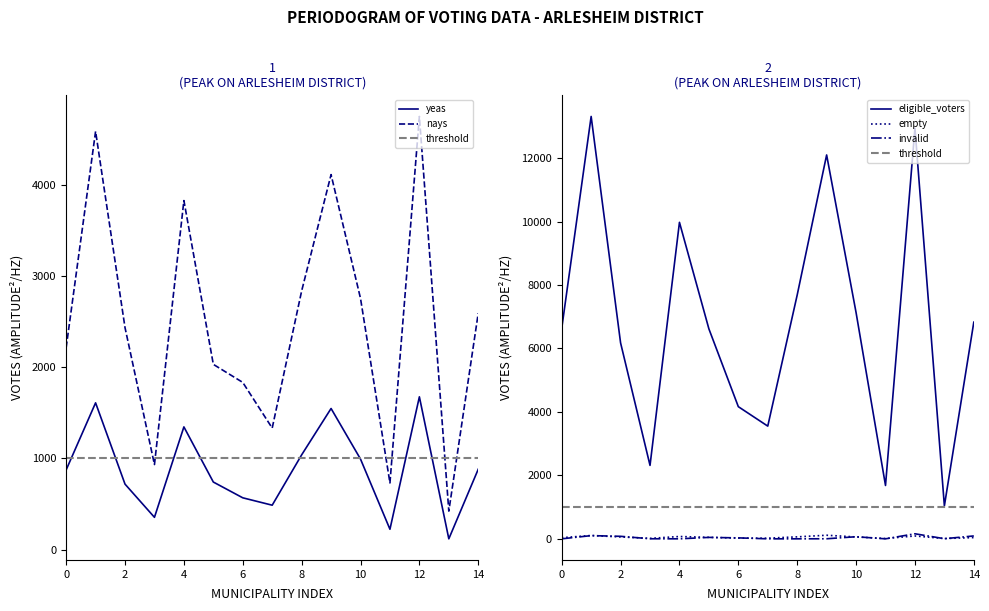

True or false: yeas and nays intersect in this chart.

False